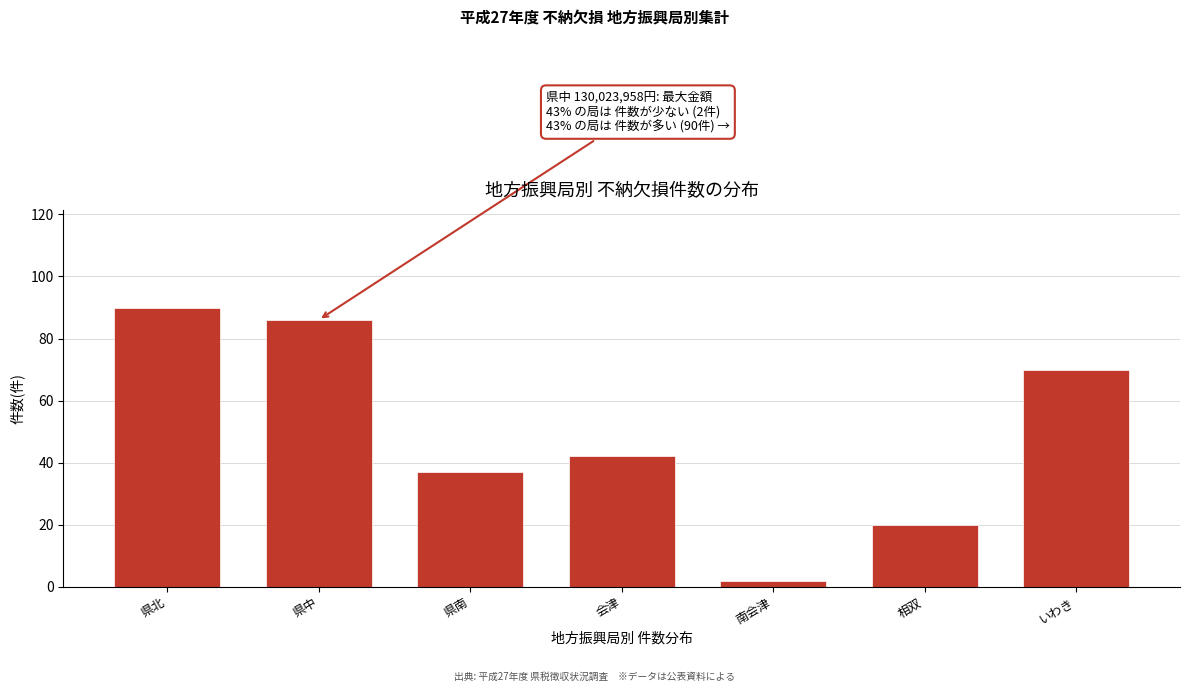

Reading left to right, what are all the values shown in this chart?

90	86	37	42	2	20	70